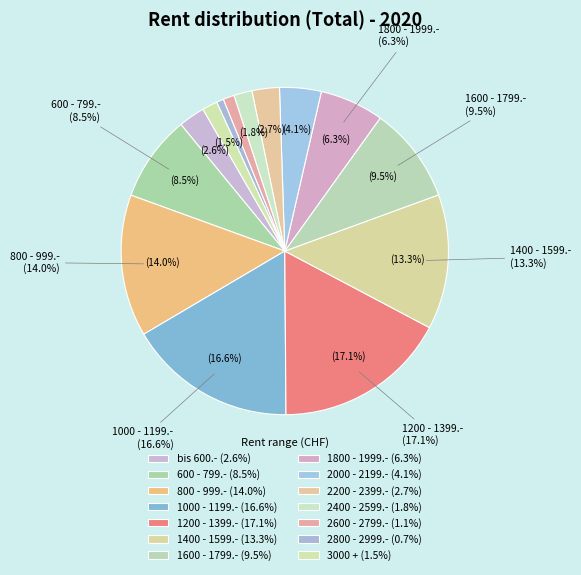

The 600 - 799.- slice represents 17% of the pie. True or false?

False